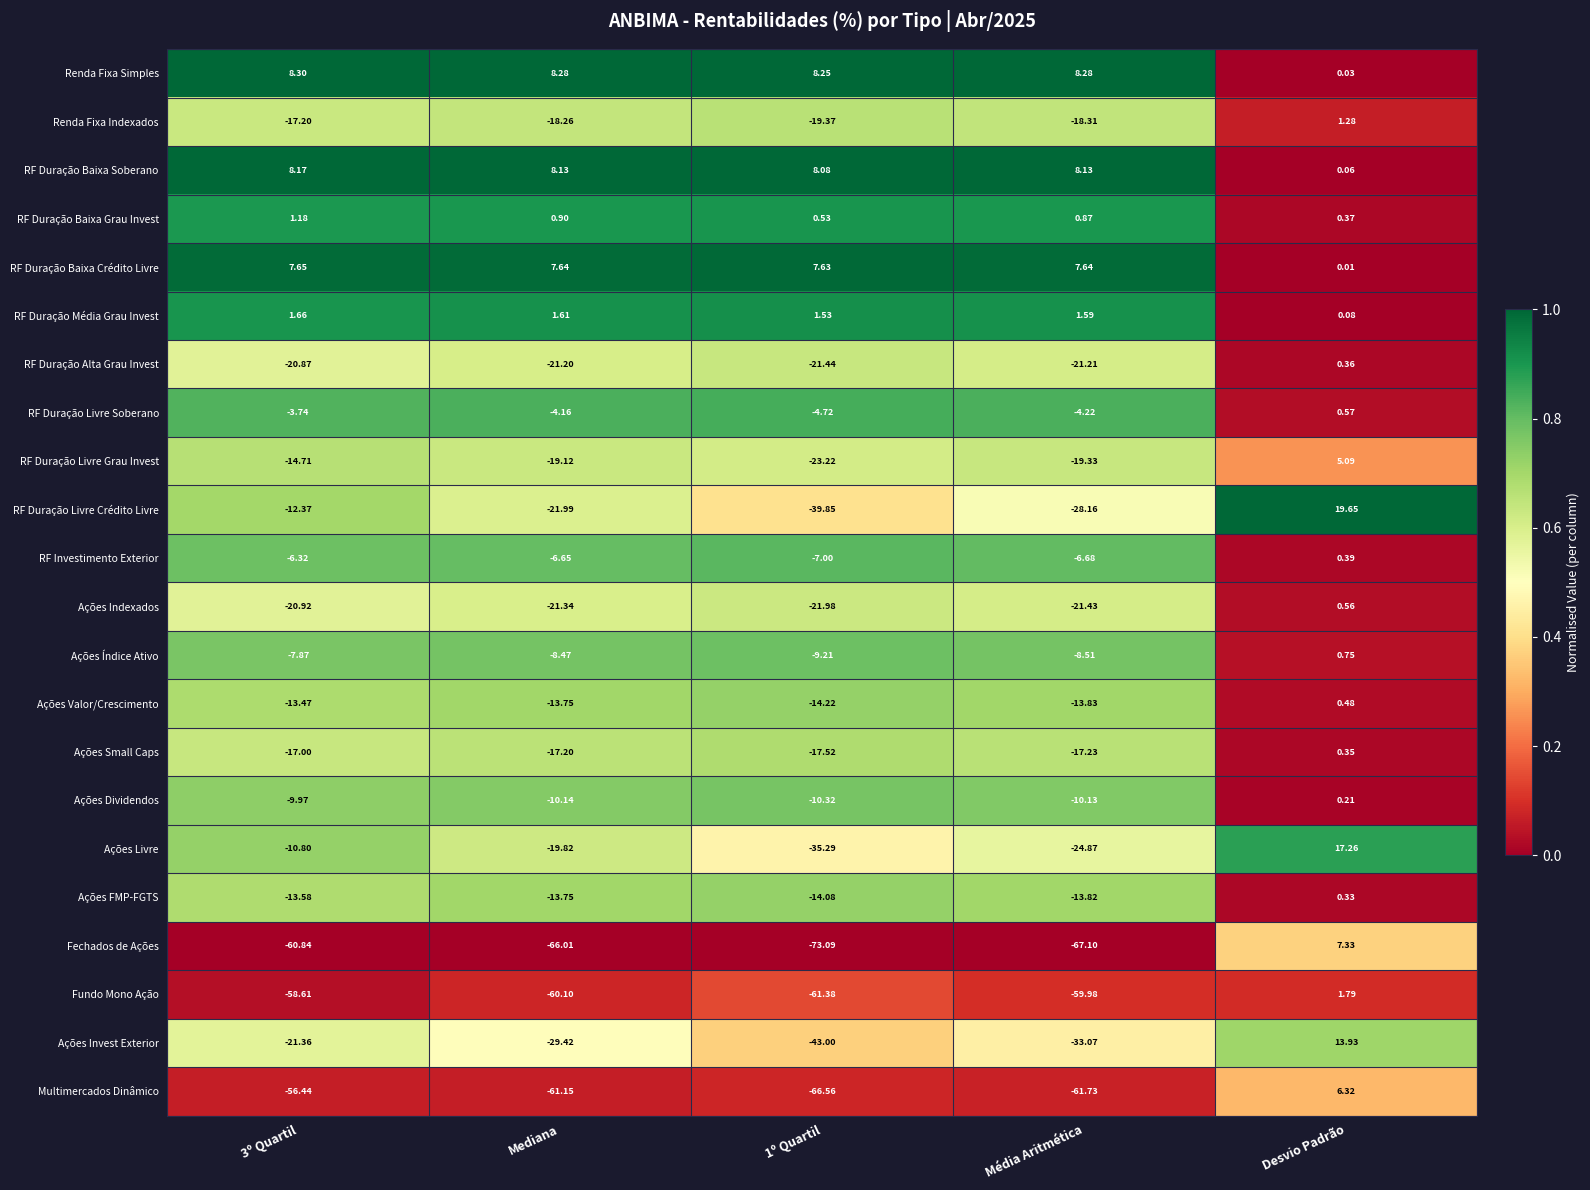

At how many categories does at least one series exceed 0?

5